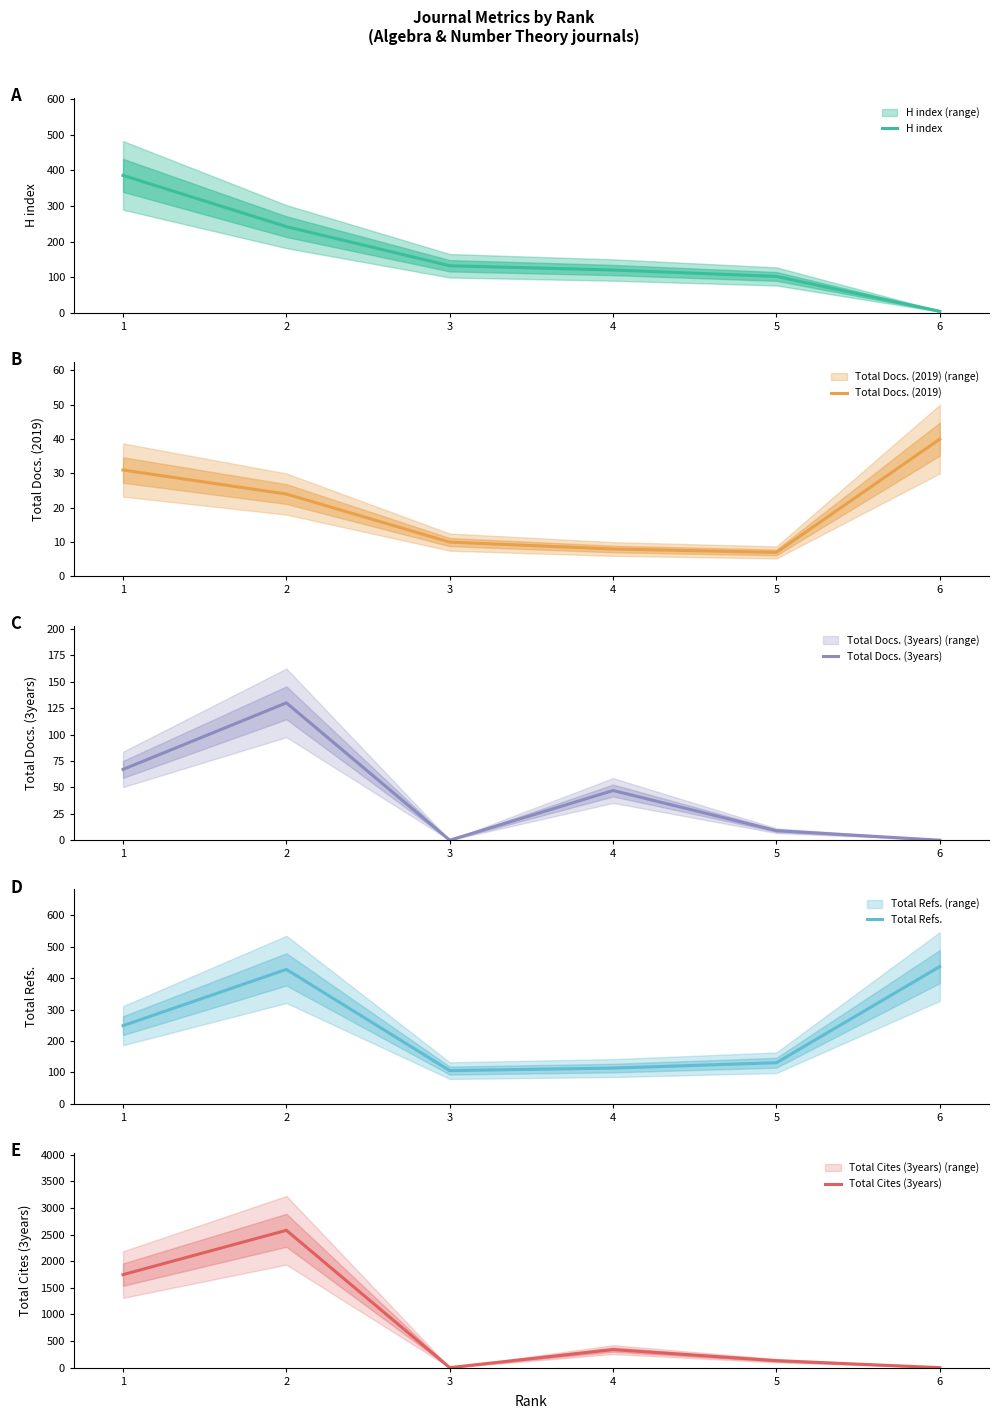

How many values in the Total Docs. (3years) series are below 47?

3